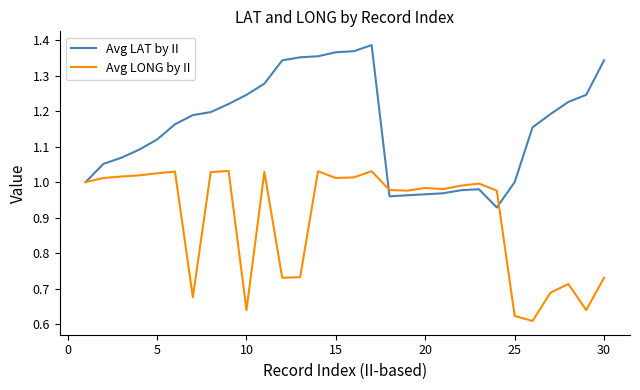

Which series has the largest total across all categories?

Avg LAT by II